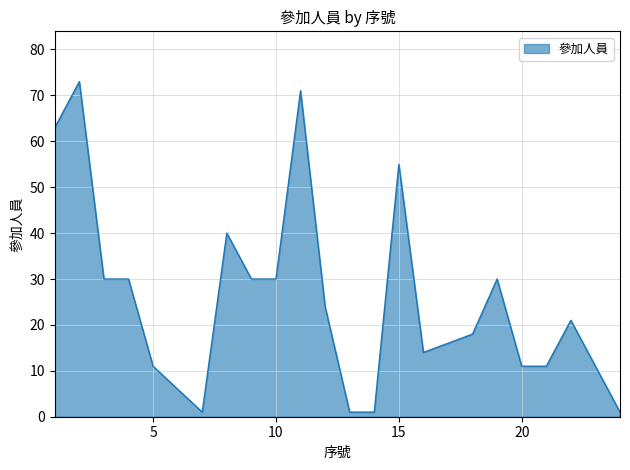

What is the sum of all values?

599